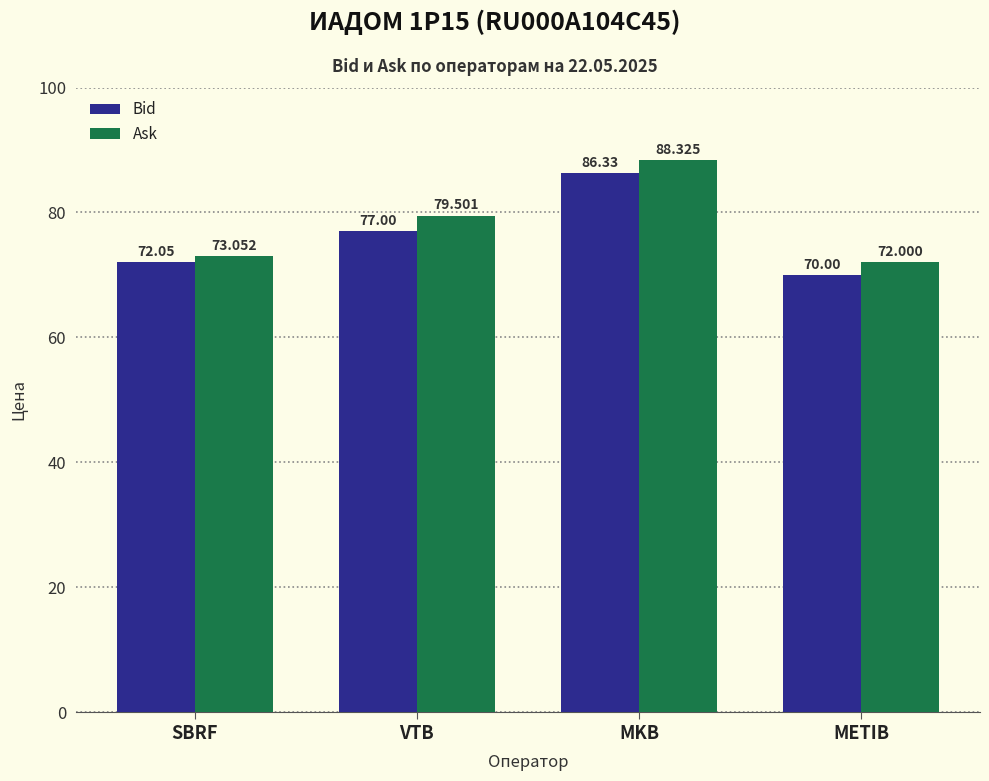

What position from the right is SBRF?

4